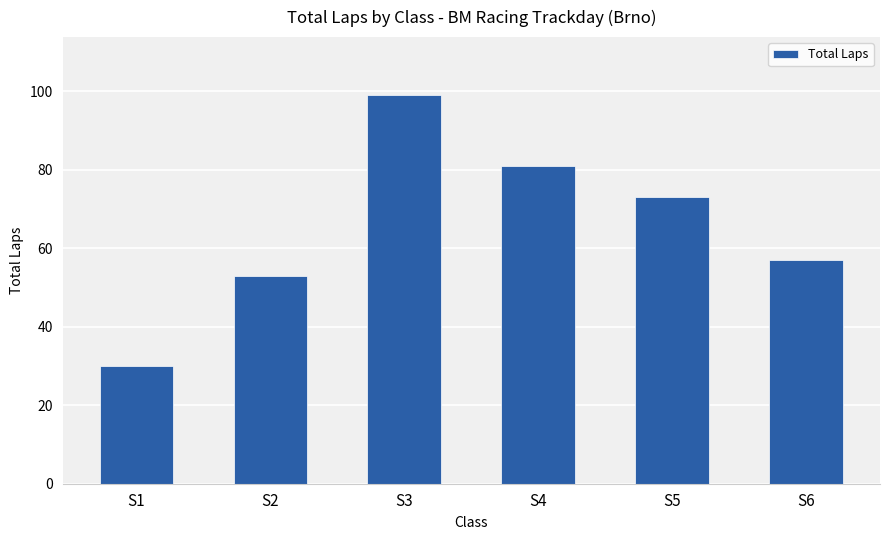

Reading left to right, list all the values displayed in this chart.

S1=30	S2=53	S3=99	S4=81	S5=73	S6=57